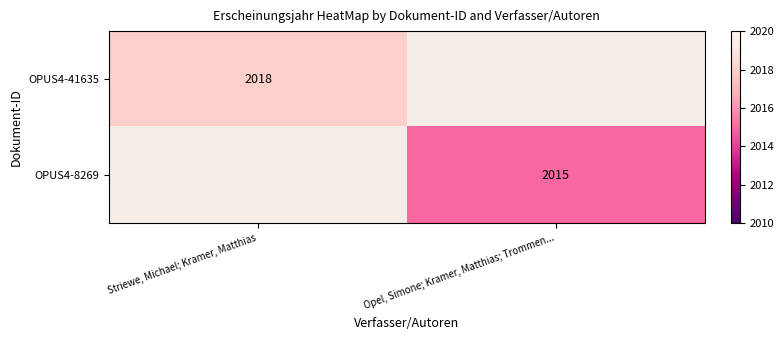

Is the value of OPUS4-41635 at Striewe, Michael; Kramer, Matthias greater than the value of OPUS4-8269 at Opel, Simone; Kramer, Matthias; Trommen...?

Yes